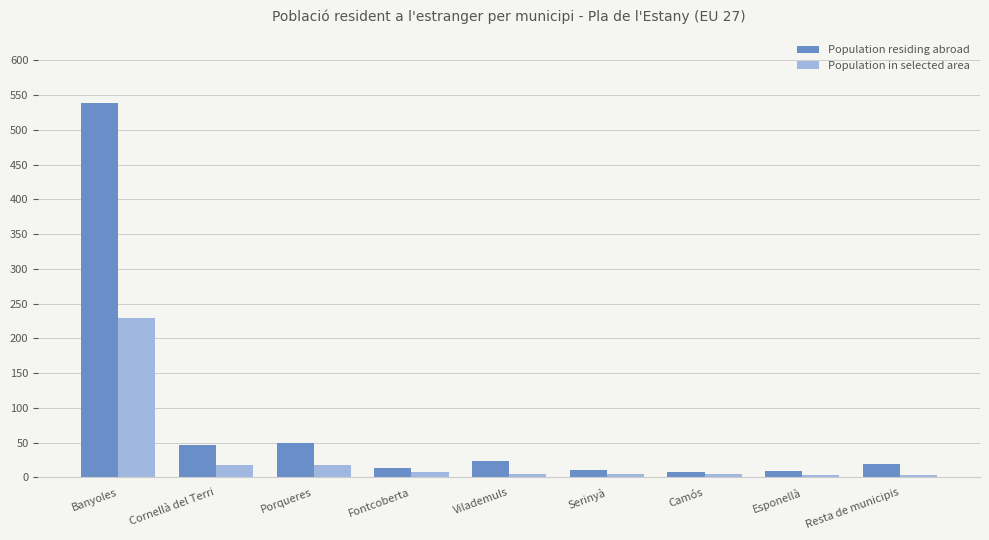

Which series has the widest spread of values?

Population residing abroad